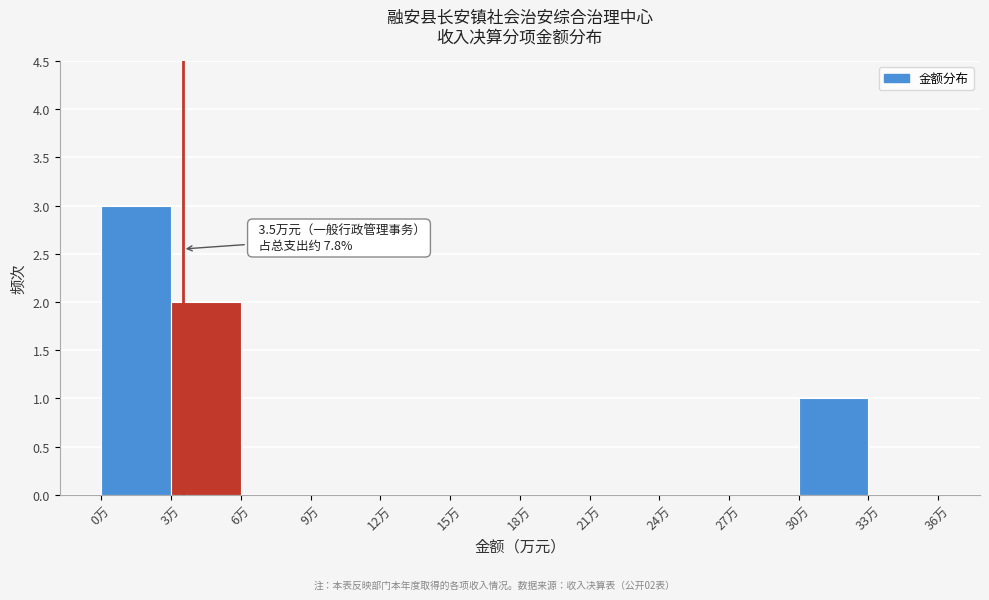

Over which range of the x-axis is the bar tallest?

0 to 3